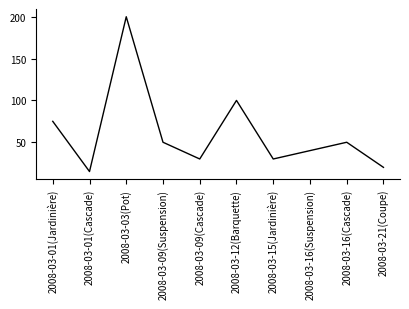

Reading left to right, list all the values displayed in this chart.

2008-03-01(Jardinière)=75	2008-03-01(Cascade)=15	2008-03-03(Pot)=200	2008-03-09(Suspension)=50	2008-03-09(Cascade)=30	2008-03-12(Barquette)=100	2008-03-15(Jardinière)=30	2008-03-16(Suspension)=40	2008-03-16(Cascade)=50	2008-03-21(Coupe)=20